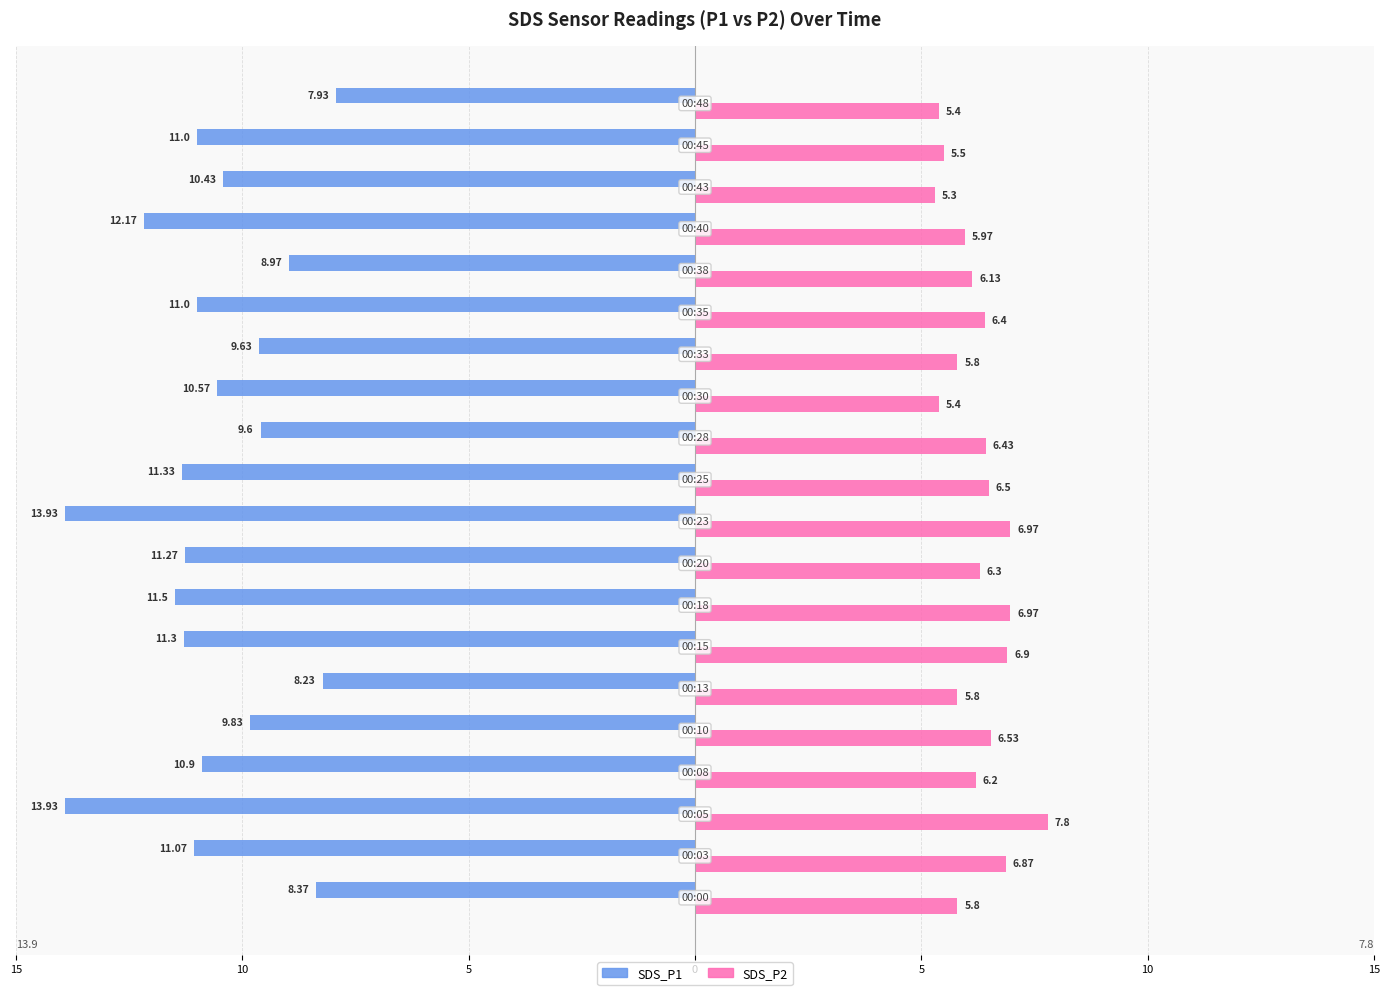

Reading left to right, list all the values displayed in this chart.

SDS_P1: -8.4	-11.1	-13.9	-10.9	-9.8	-8.2	-11.3	-11.5	-11.3	-13.9	-11.3	-9.6	-10.6	-9.6	-11.0	-9.0	-12.2	-10.4	-11.0	-7.9
SDS_P2: 5.8	6.9	7.8	6.2	6.5	5.8	6.9	7.0	6.3	7.0	6.5	6.4	5.4	5.8	6.4	6.1	6.0	5.3	5.5	5.4